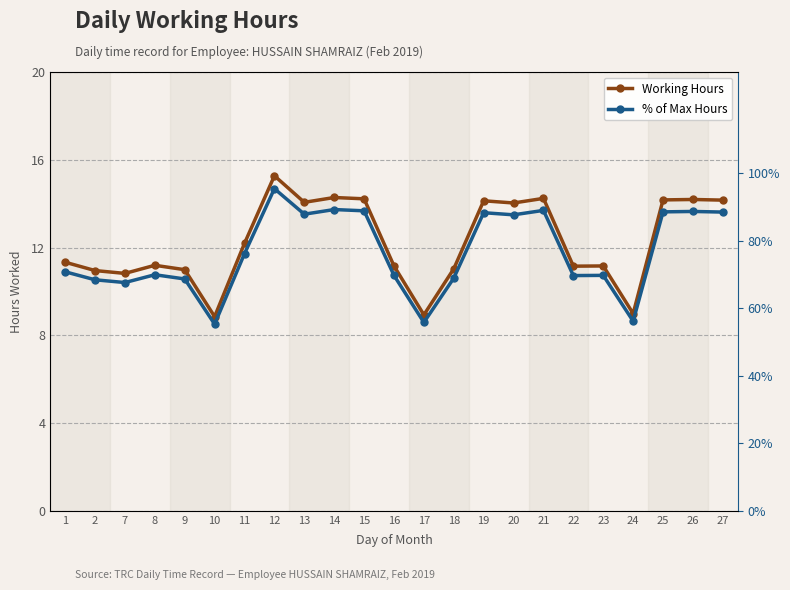

What is the value of the Working Hours point at the 16th from the left?

14.0